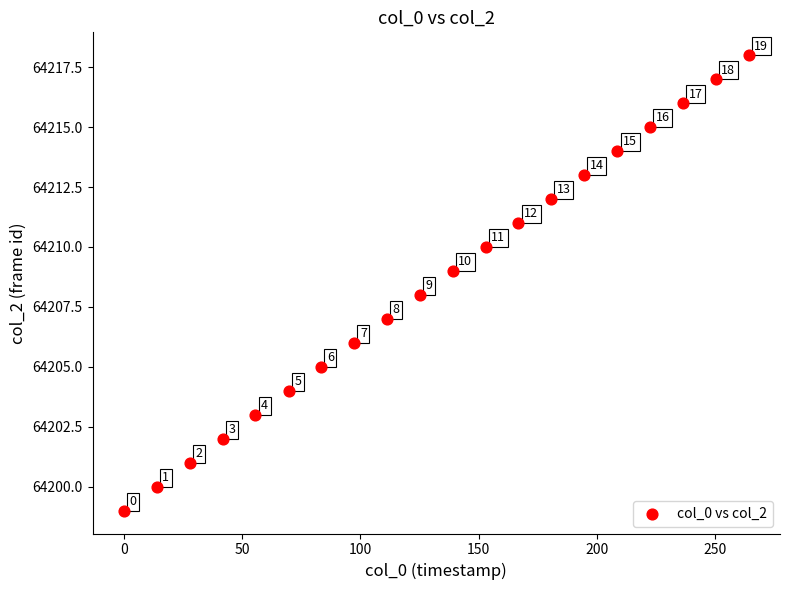

What is the range of Y values (max minus min)?

19